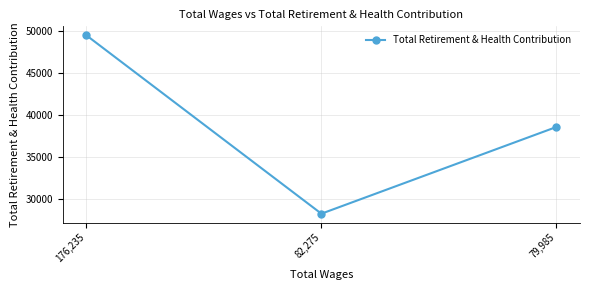

Is it true that the value at 82,275 is 19131?

False